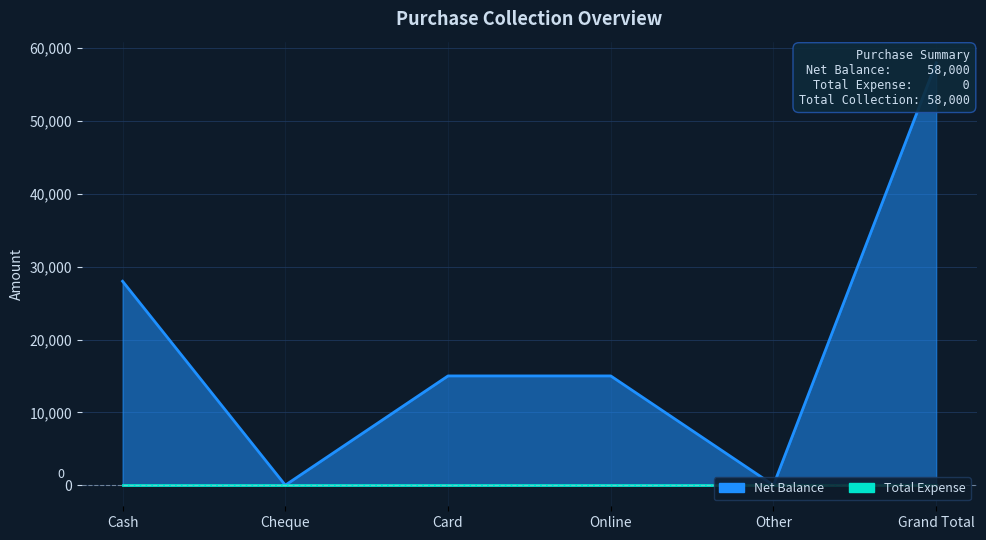

What is the sum of the values at Card and Cheque?

15000